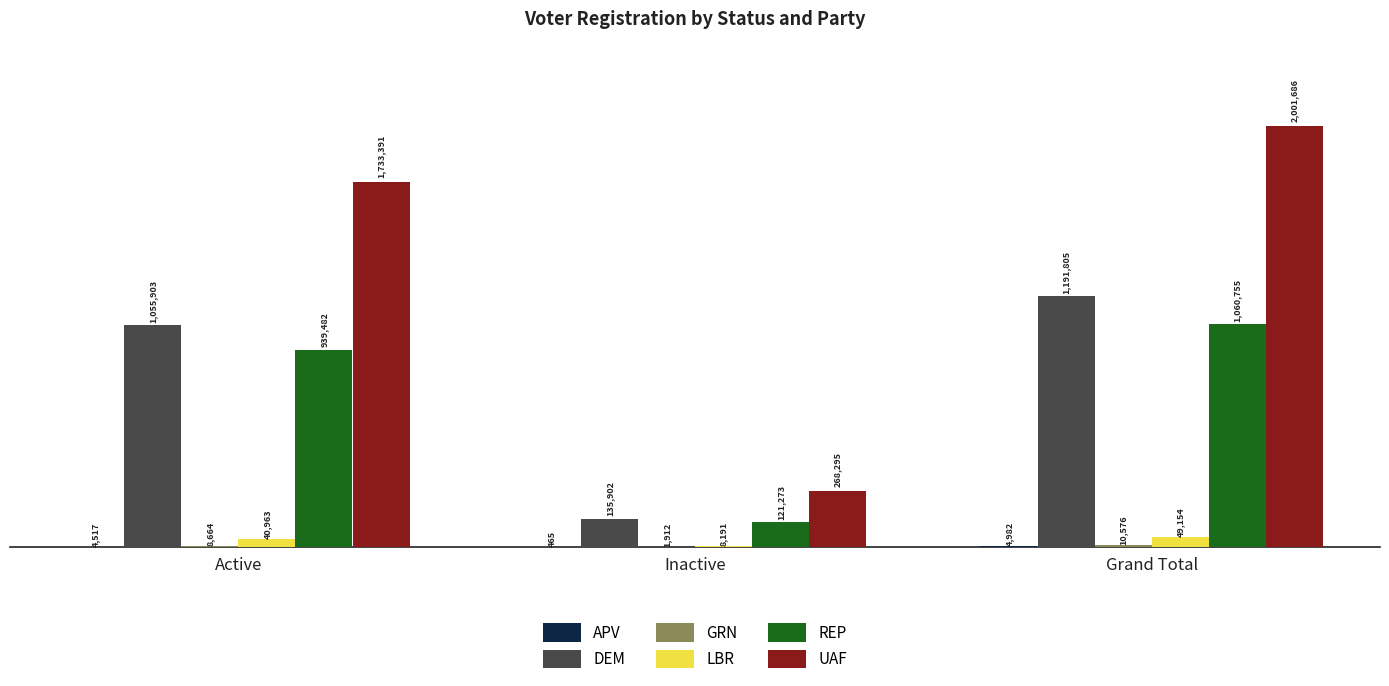

Reading left to right, transcribe all the data shown in this chart.

APV: 4517	465	4982
DEM: 1055903	135902	1191805
GRN: 8664	1912	10576
LBR: 40963	8191	49154
REP: 939482	121273	1060755
UAF: 1733391	268295	2001686